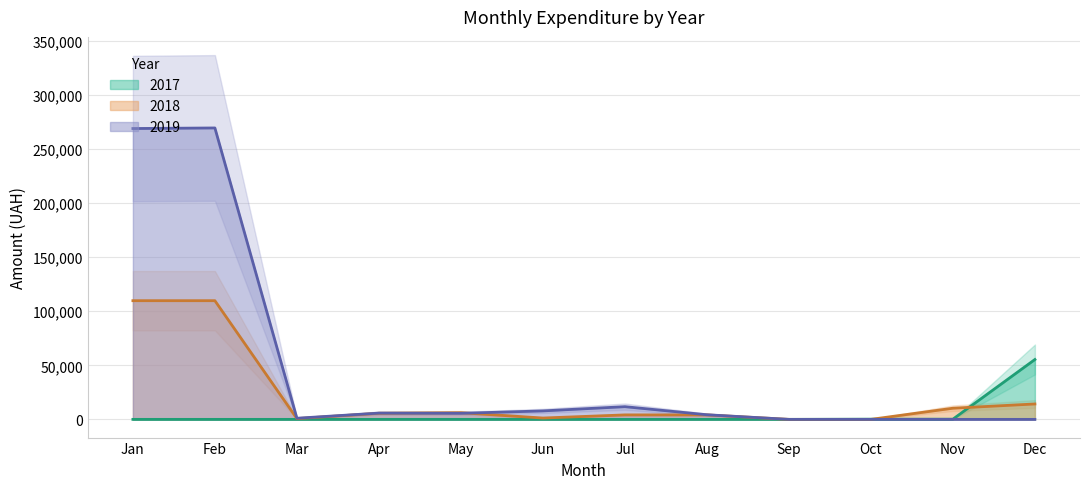

Is it true that 2017 equals 23416.6 at Jan?

False